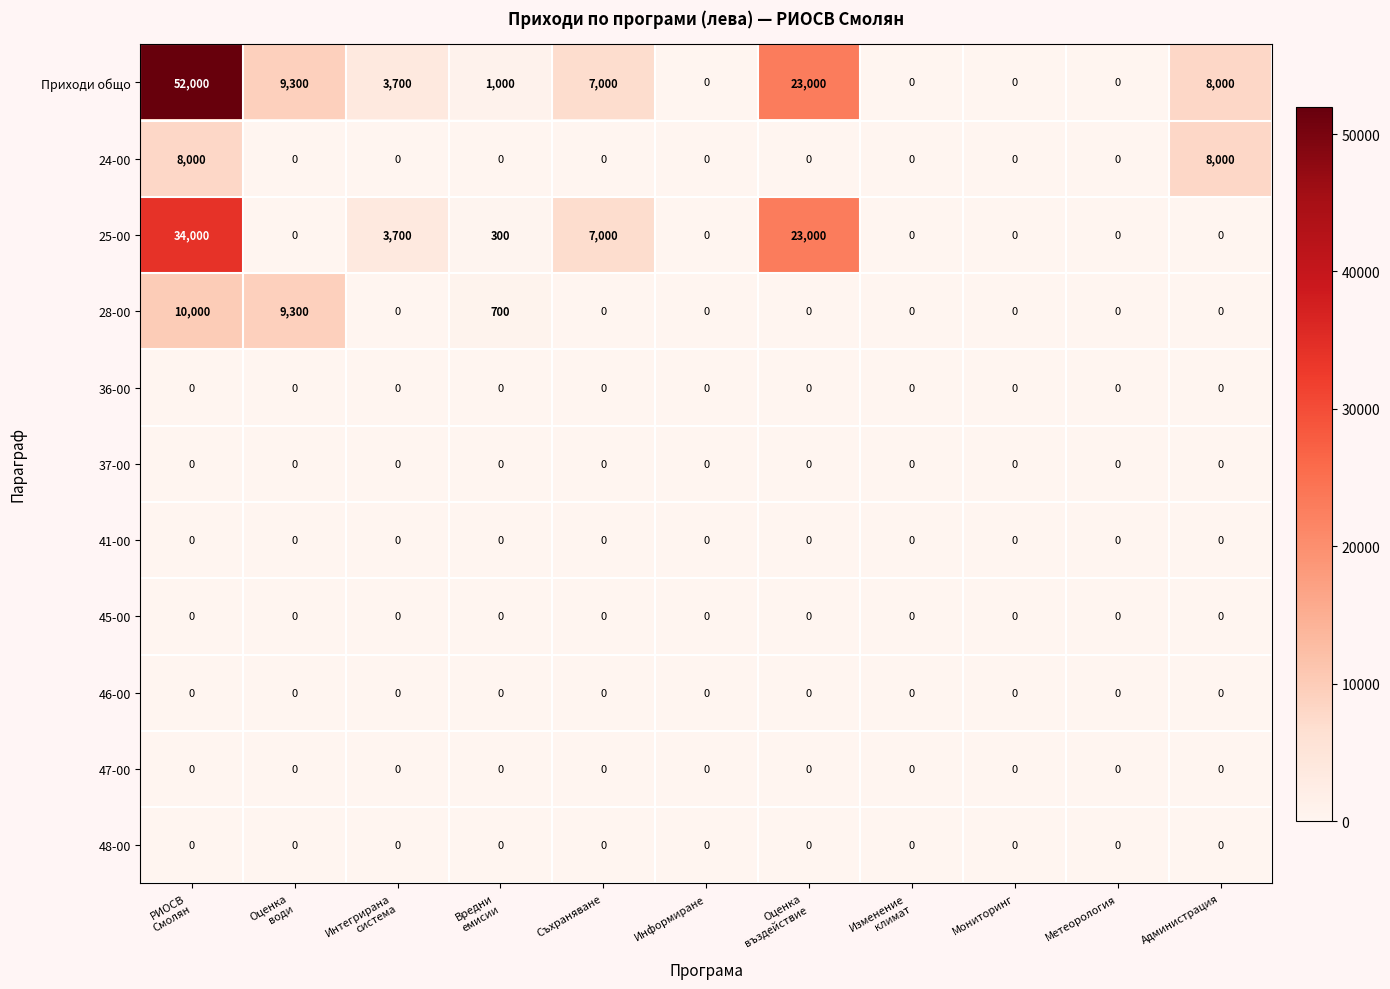

At how many categories does at least one series exceed 24510?

1